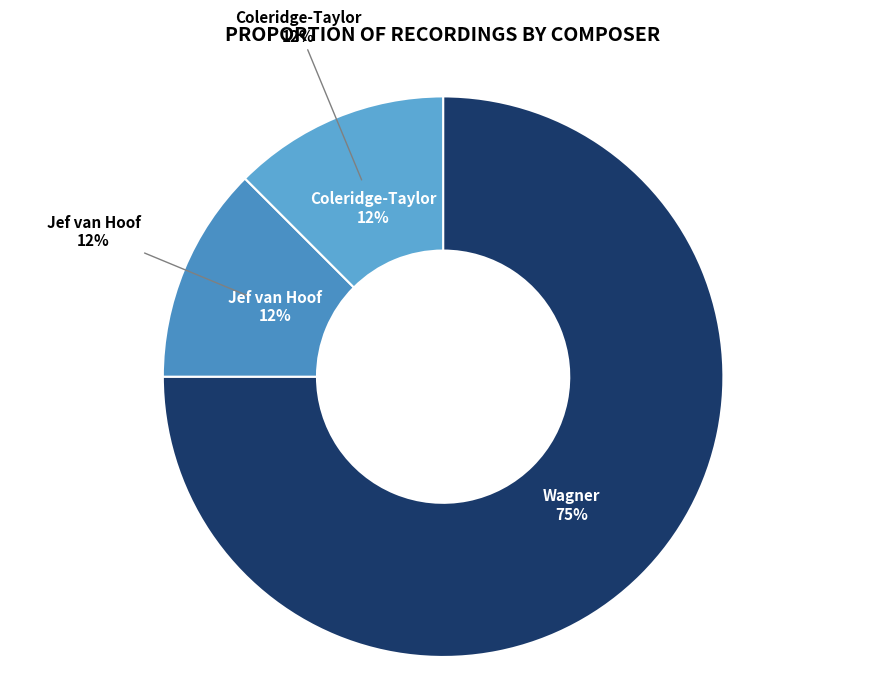

How many slices are in this pie chart?

3